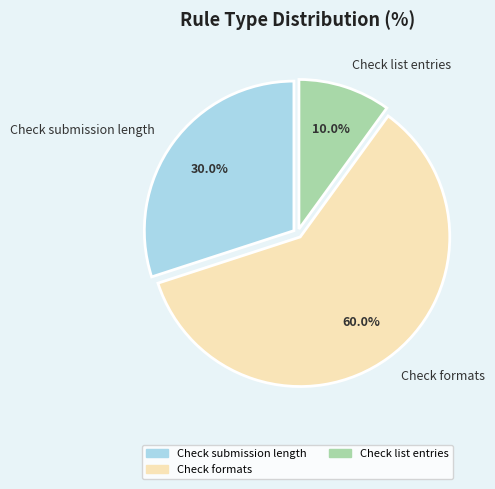

Rank the categories by value from lowest to highest.

Check list entries, Check submission length, Check formats